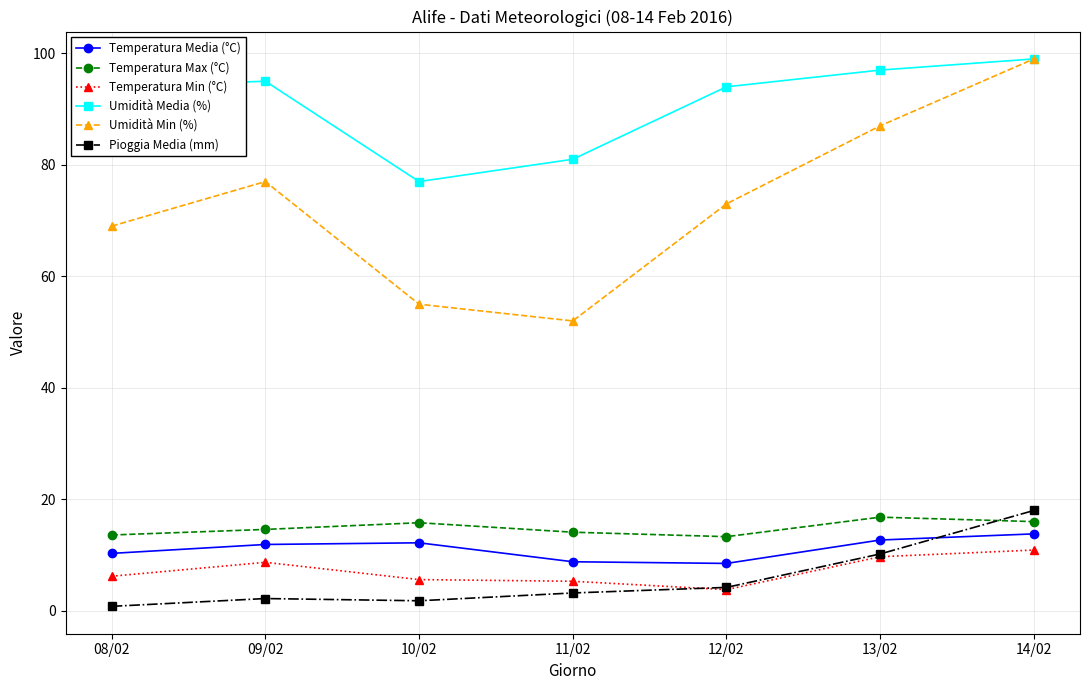

Which series has the widest spread of values?

Umidità Min (%)